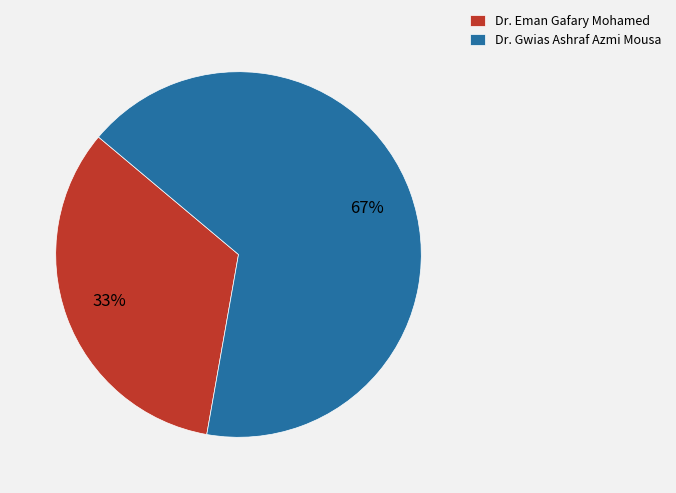

Do Dr. Eman Gafary Mohamed and Dr. Gwias Ashraf Azmi Mousa together represent more than half of the pie?

Yes